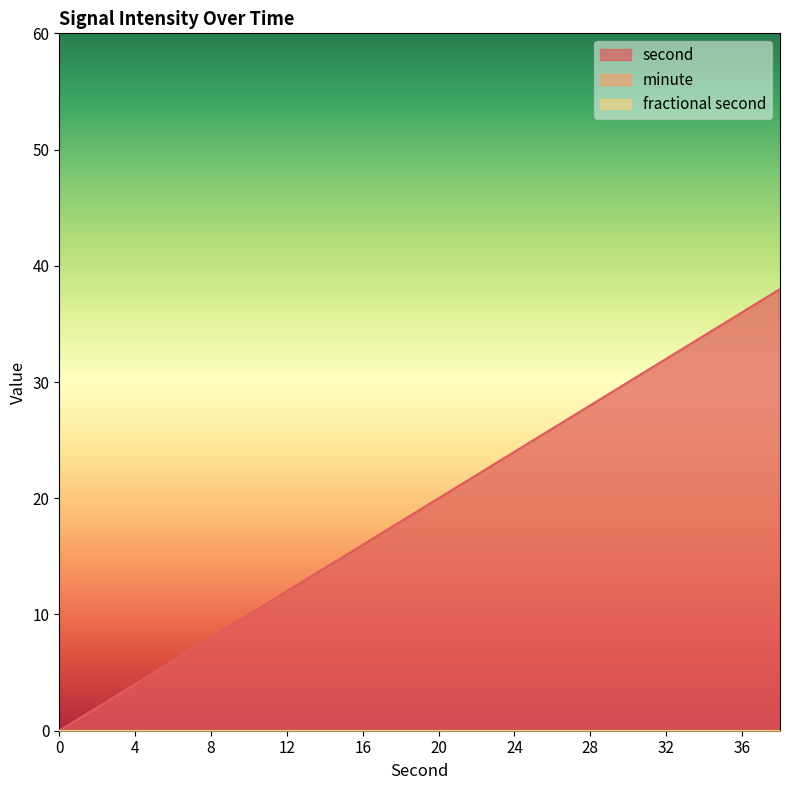

Reading right to left, transcribe all the data shown in this chart.

second: 38=38	36=36	34=34	32=32	30=30	28=28	26=26	24=24	22=22	20=20	18=18	16=16	14=14	12=12	10=10	8=8	6=6	4=4	2=2	0=0
minute: 38=0	36=0	34=0	32=0	30=0	28=0	26=0	24=0	22=0	20=0	18=0	16=0	14=0	12=0	10=0	8=0	6=0	4=0	2=0	0=0
fractional second: 38=0	36=0	34=0	32=0	30=0	28=0	26=0	24=0	22=0	20=0	18=0	16=0	14=0	12=0	10=0	8=0	6=0	4=0	2=0	0=0